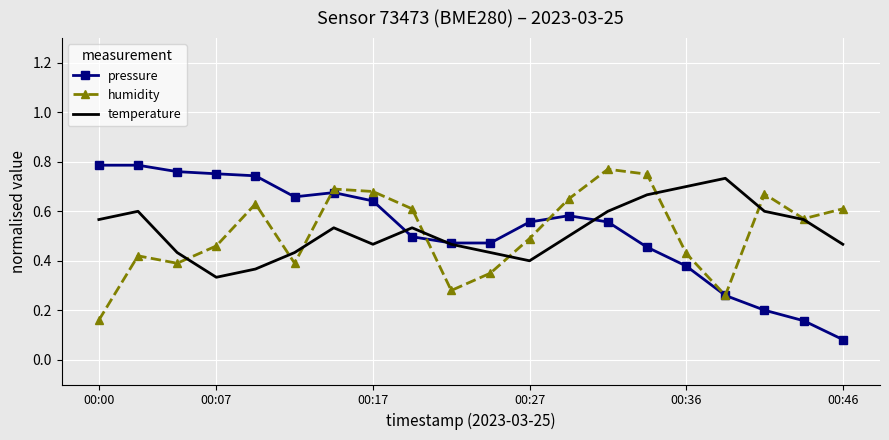

How many interior local valleys does the humidity series have?

5